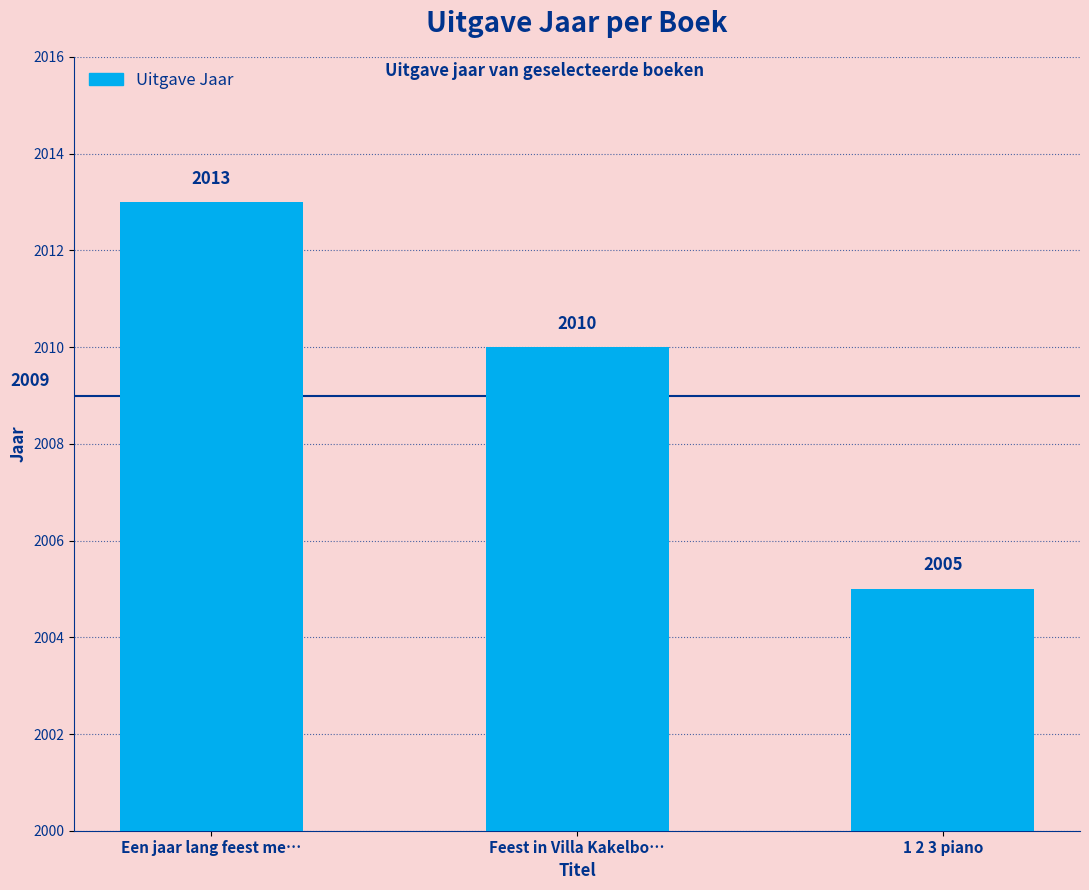

Which category has the lowest value across all series?

1 2 3 piano